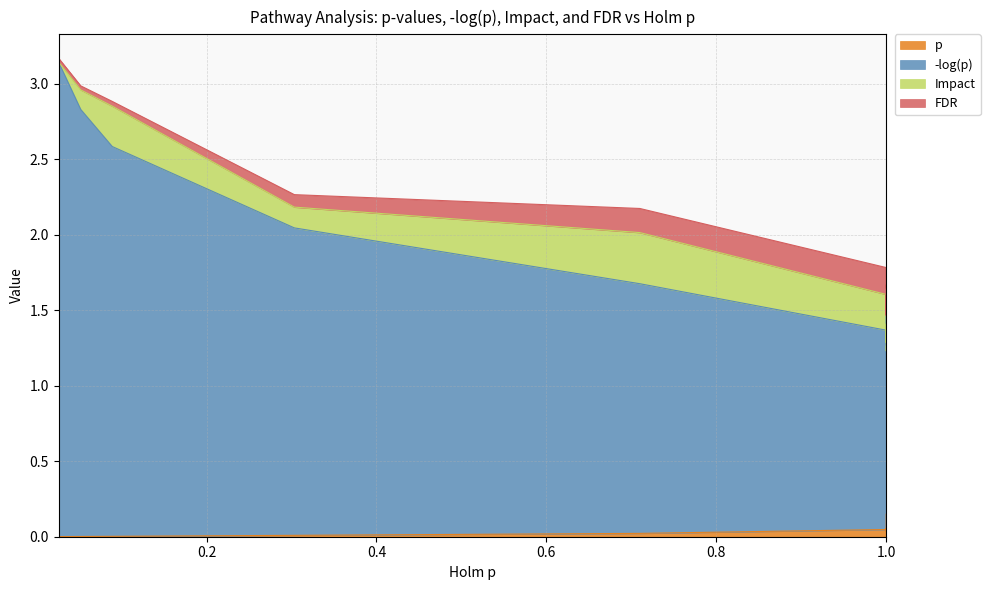

True or false: -log(p) and p intersect in this chart.

False